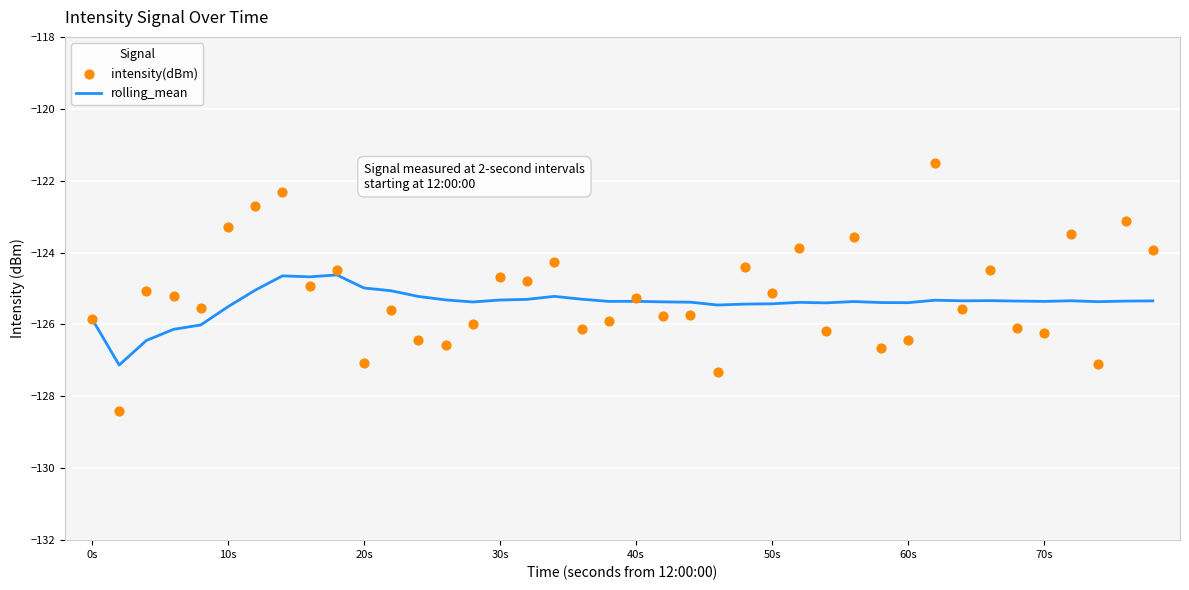

What is the highest value of the rolling_mean series?

-124.6